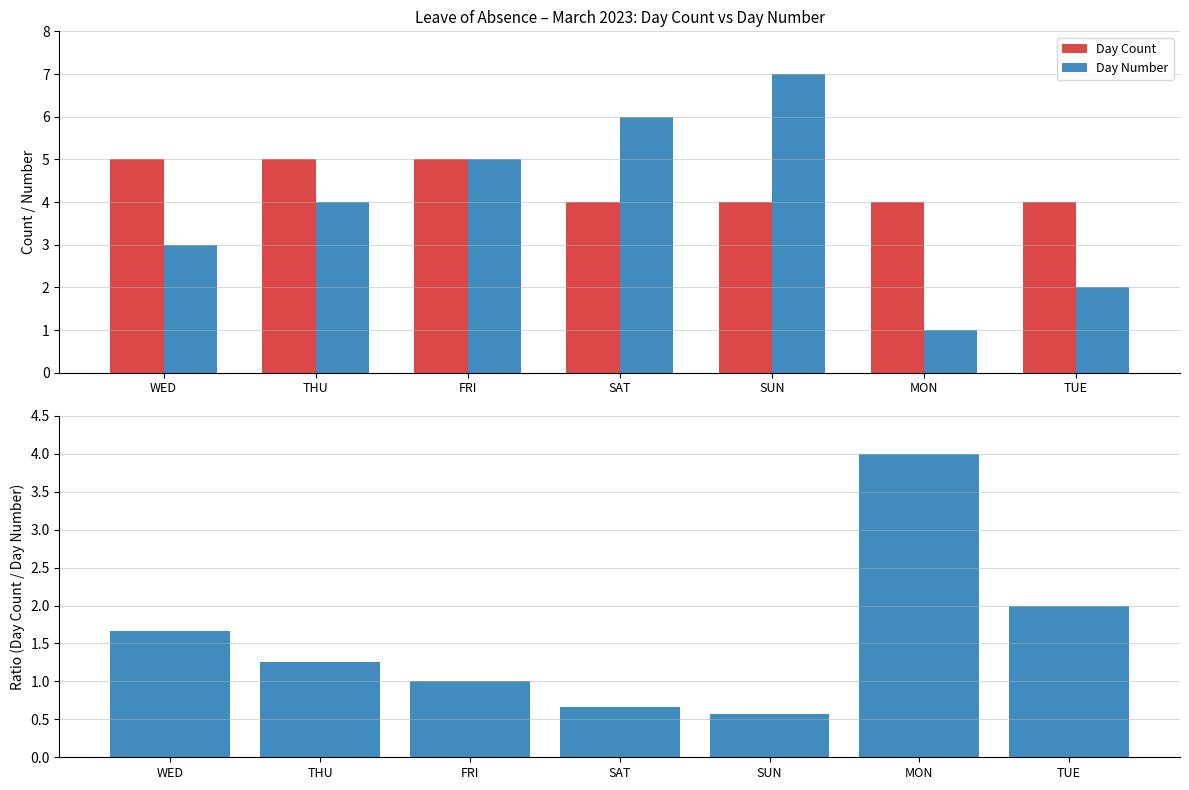

Rank the categories by Day Number value from highest to lowest.

SUN, SAT, FRI, THU, WED, TUE, MON